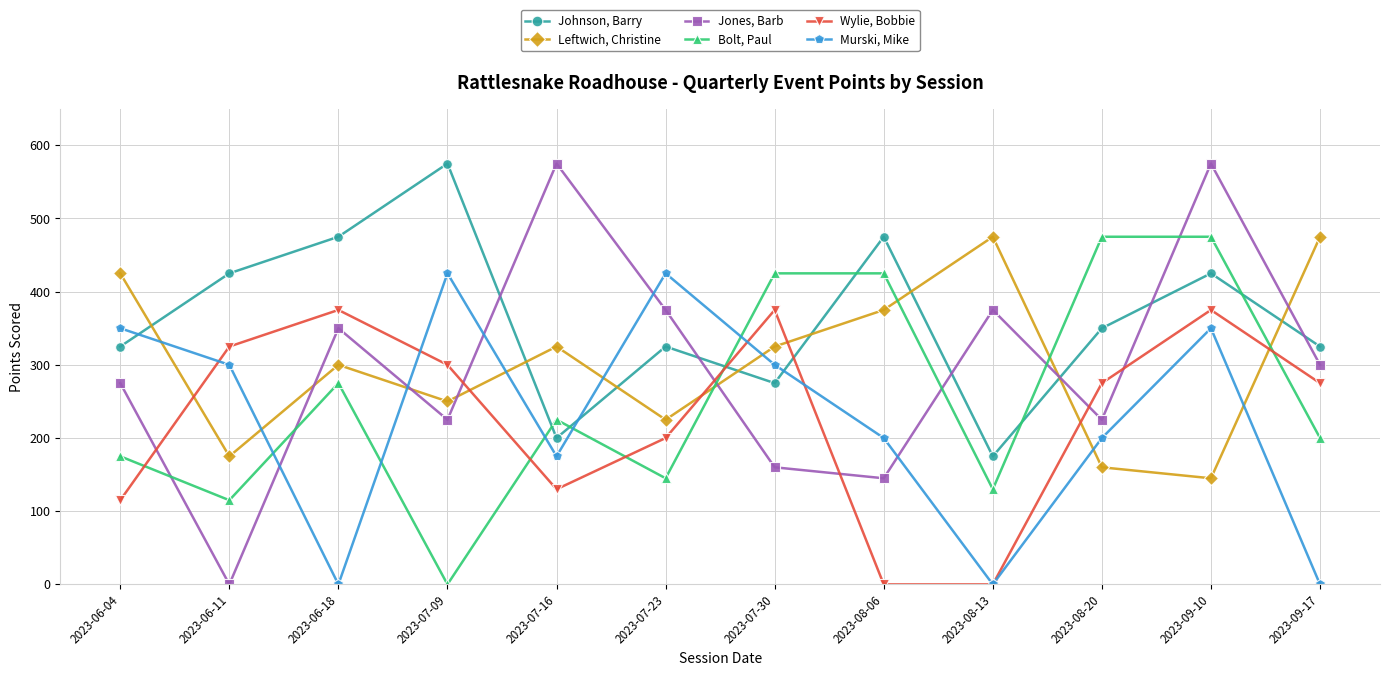

How many positive values does the Jones, Barb series have?

11